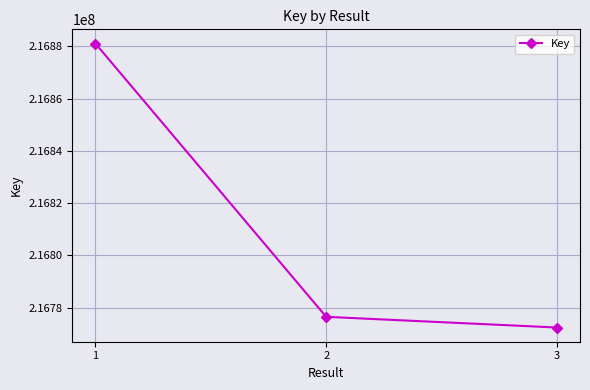

Which has a higher value, 1 or 3?

1